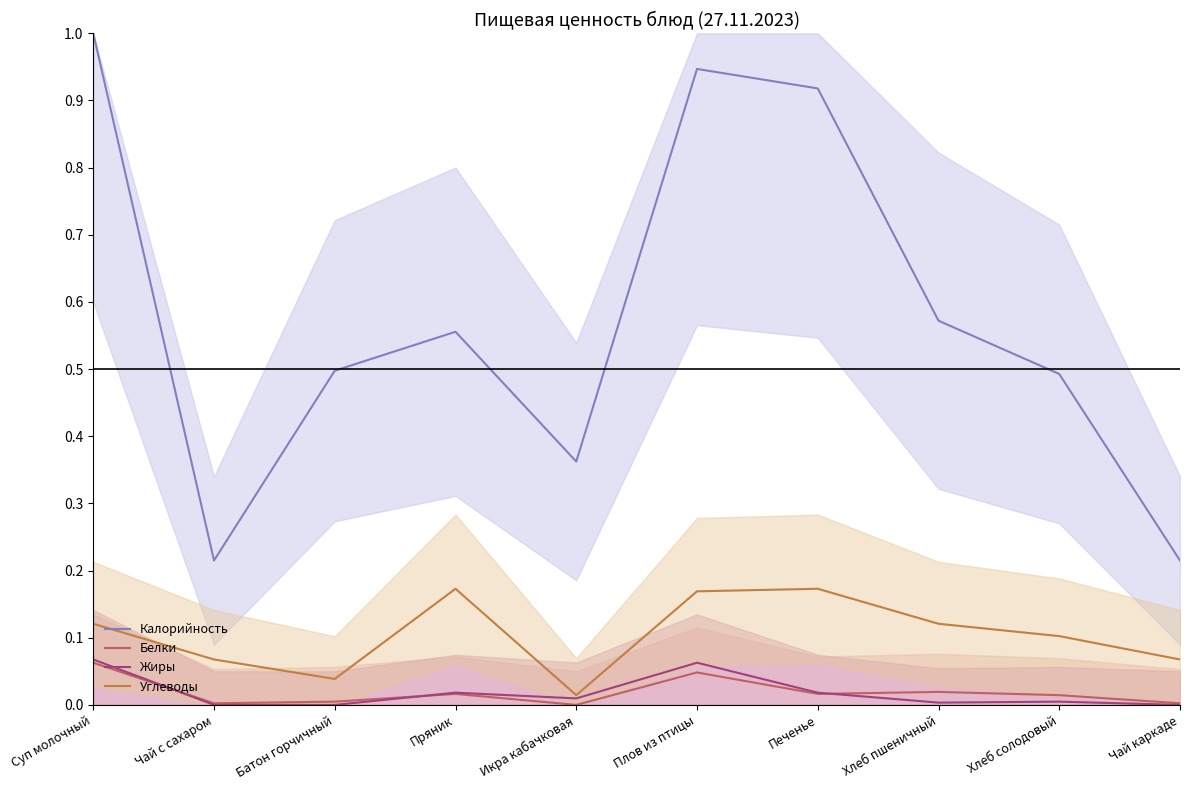

Where is the first local maximum for Калорийность?

Пряник